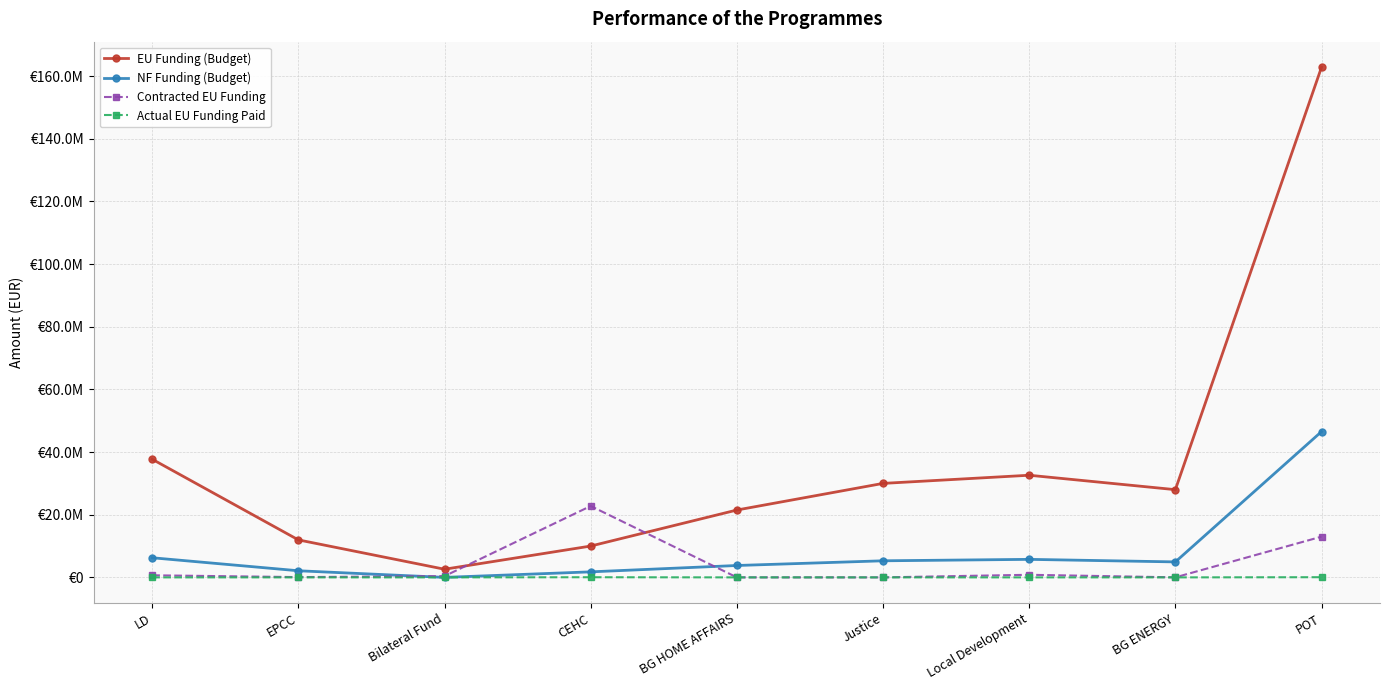

After their last crossing, which series has the higher values: Contracted EU Funding or NF Funding (Budget)?

NF Funding (Budget)